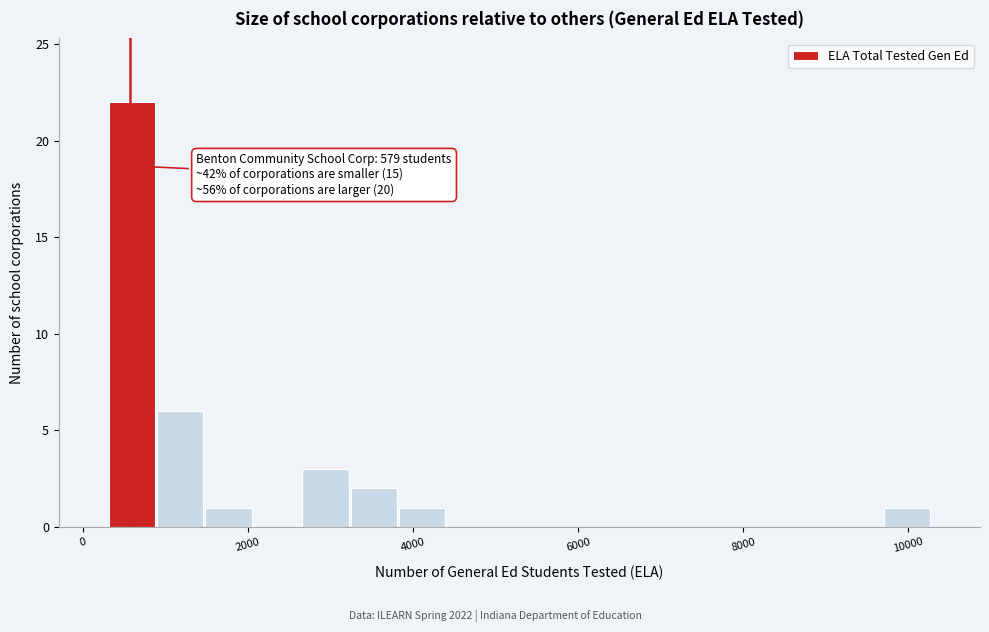

Read against the x-axis, roughly where is the centre of the tallest bar?

600